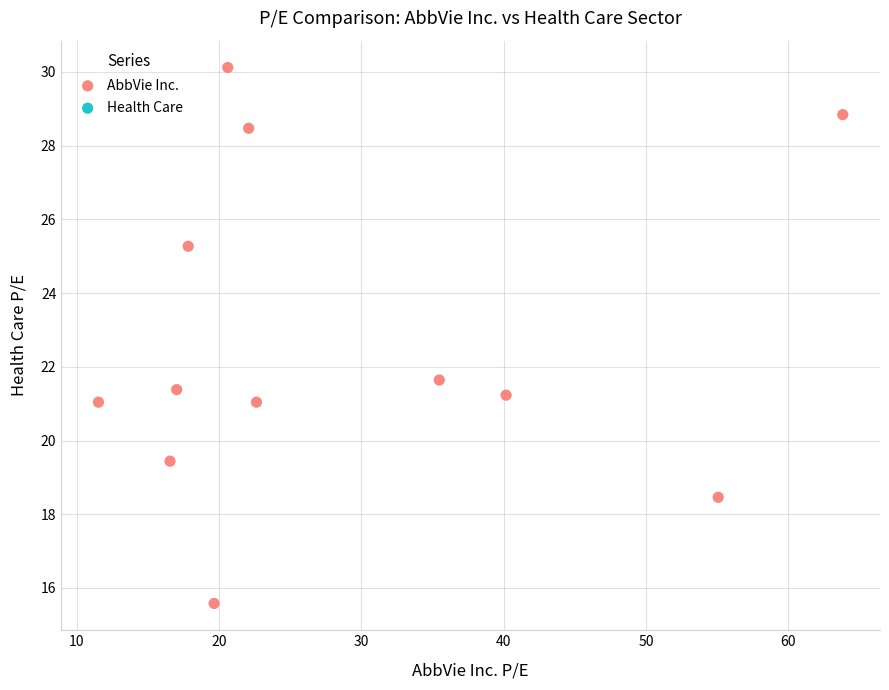

What Y value in the scatter plot is closest to 22?

21.6